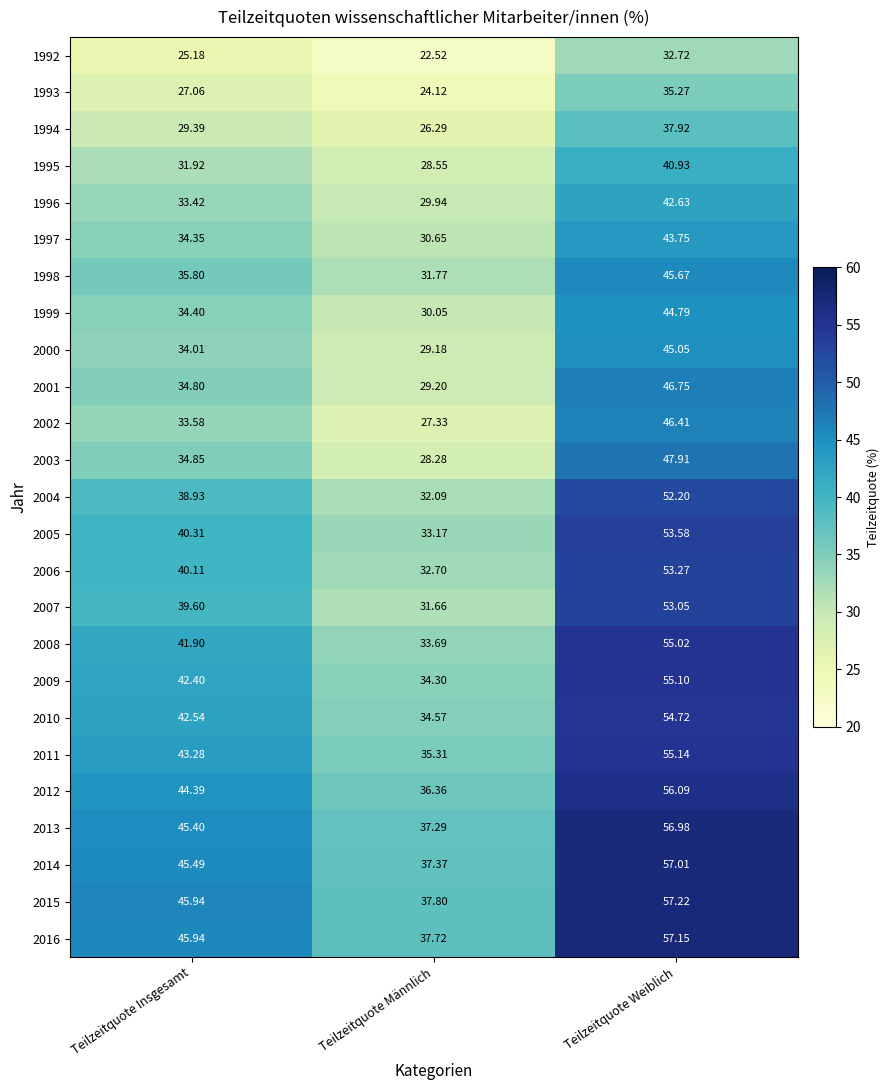

At how many categories does at least one series exceed 46?

1